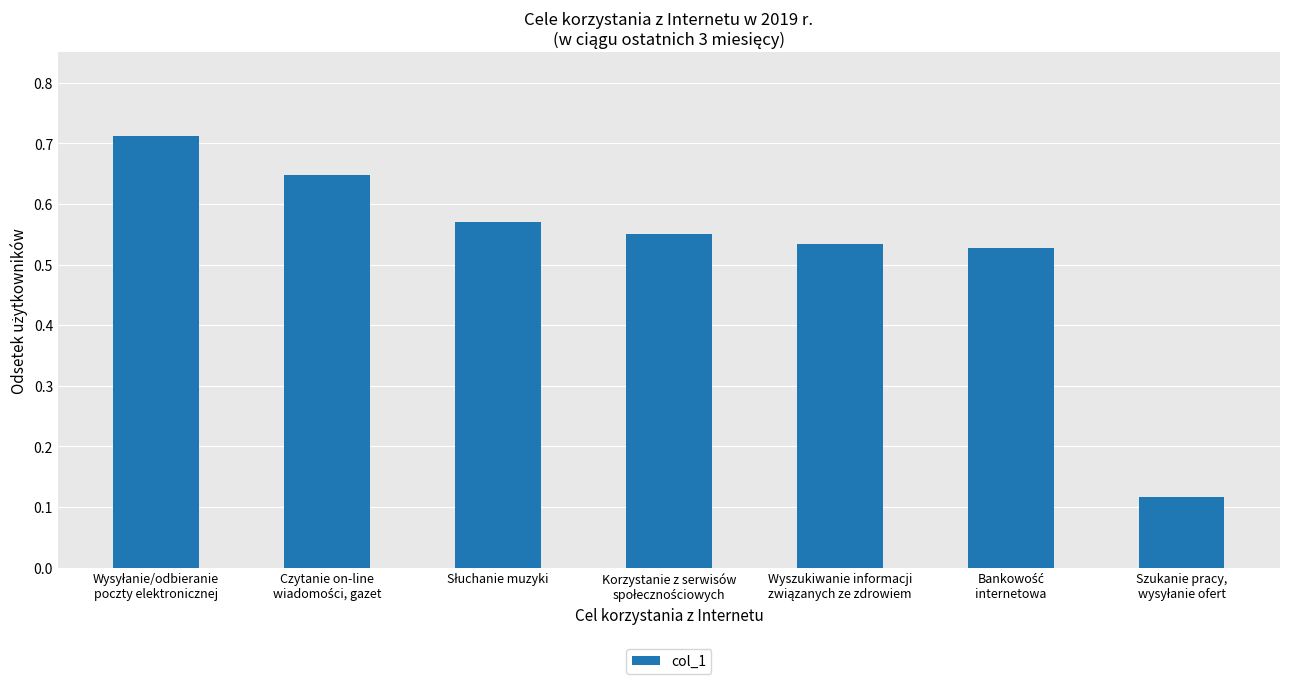

How many values are between 0 and 1?

7